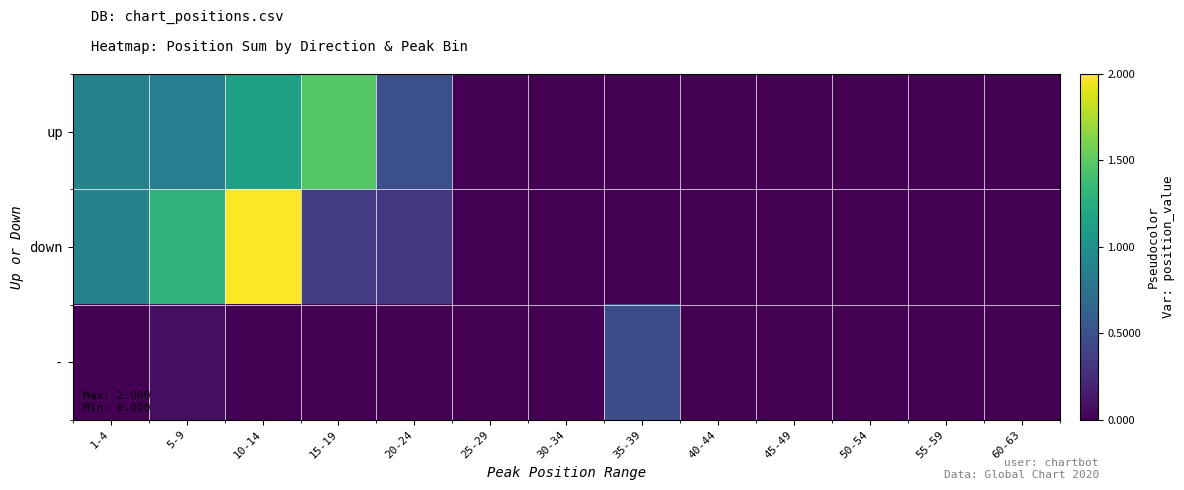

What is the difference between the highest and lowest values at 5-9?

1.2